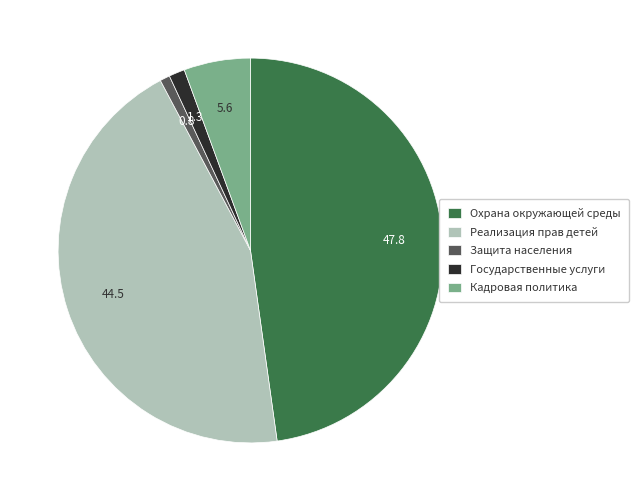

Is there any slice that represents more than half of the pie?

No